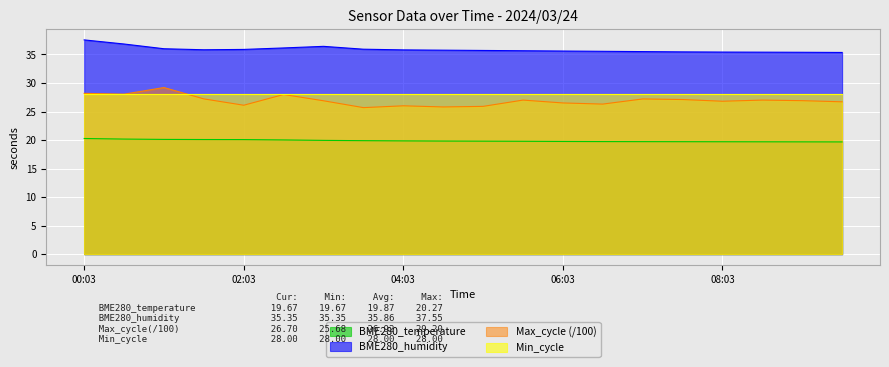

How many categories are shown in the chart?

20